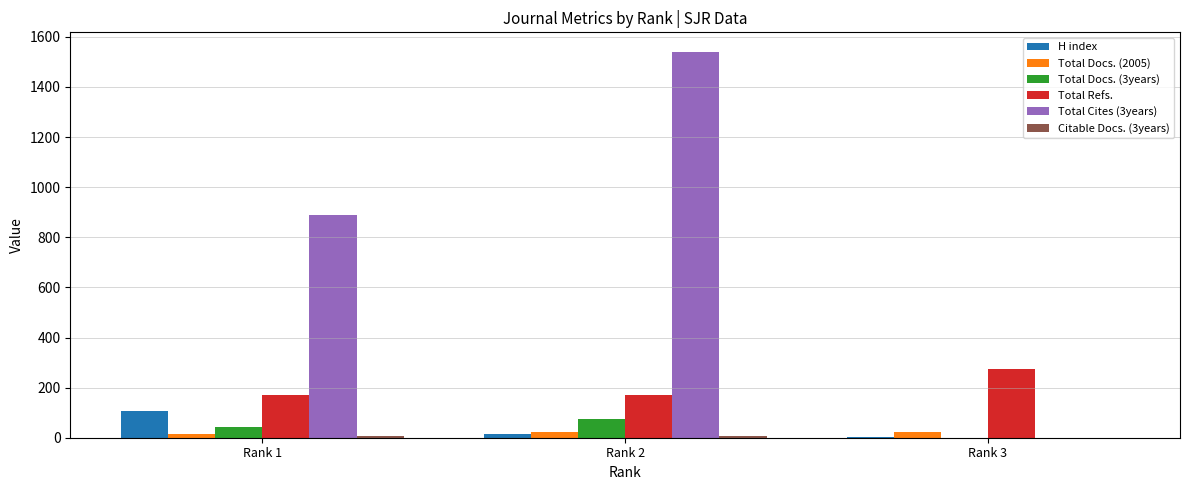

How many distinct data groups are displayed?

6